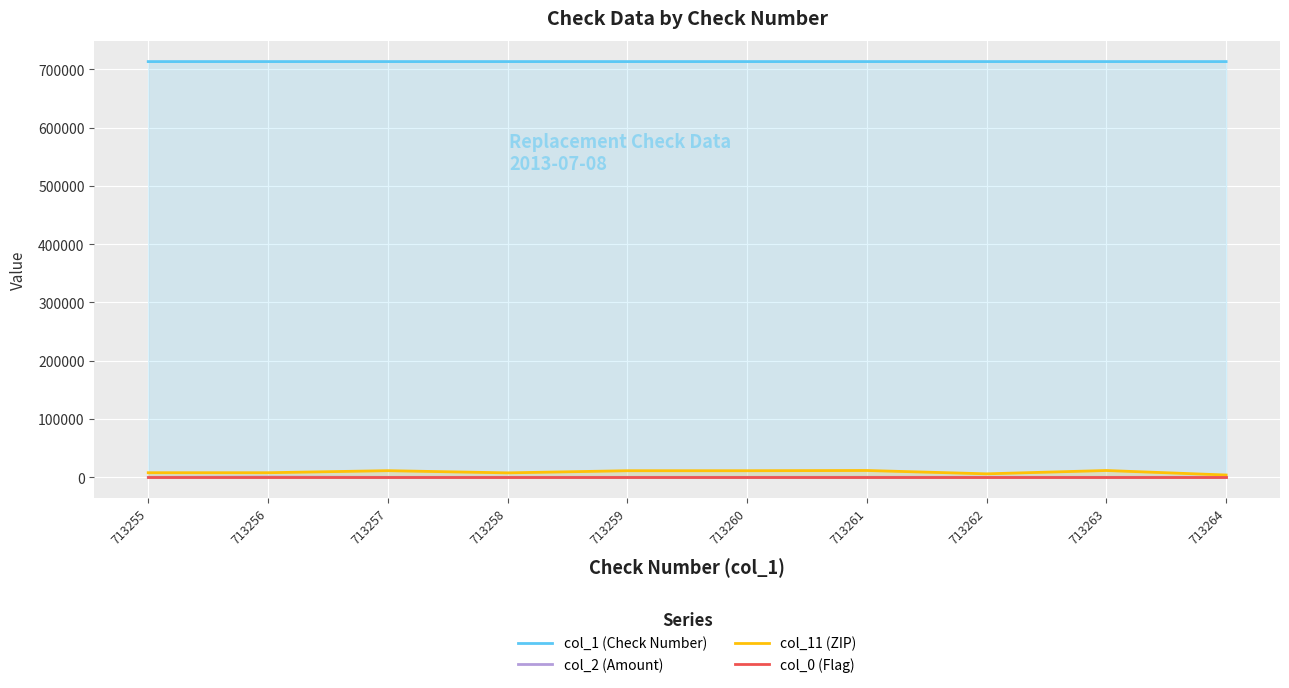

What is the maximum value for col_0 (Flag)?

1.0